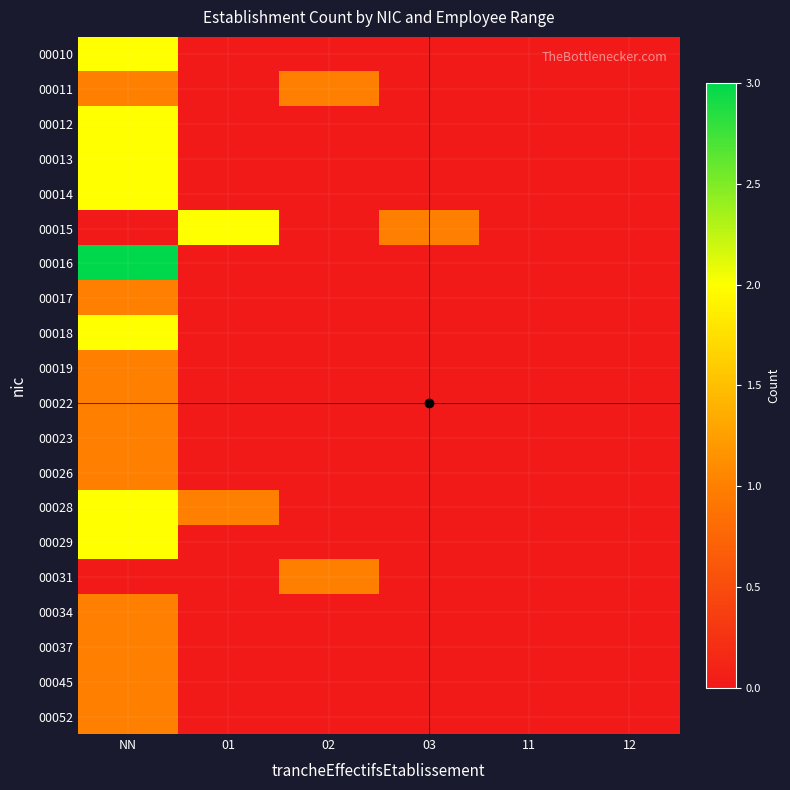

What is the greatest value displayed?

3